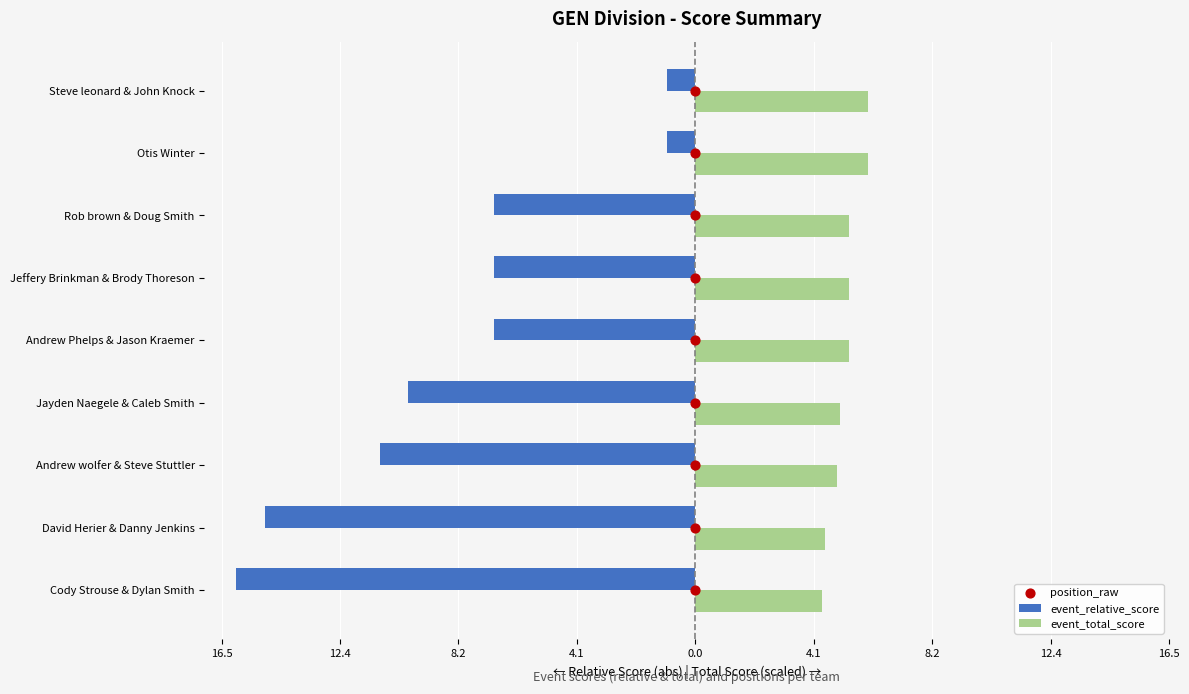

Which series has the widest spread of Y values?

event_relative_score